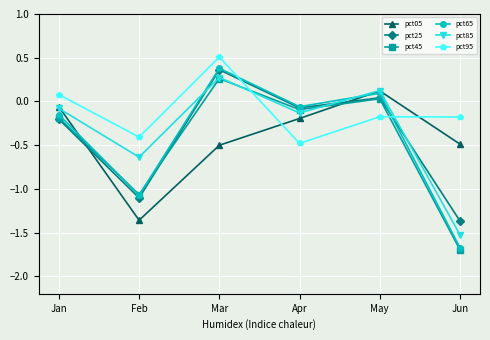

At how many categories does at least one series exceed -1?

6